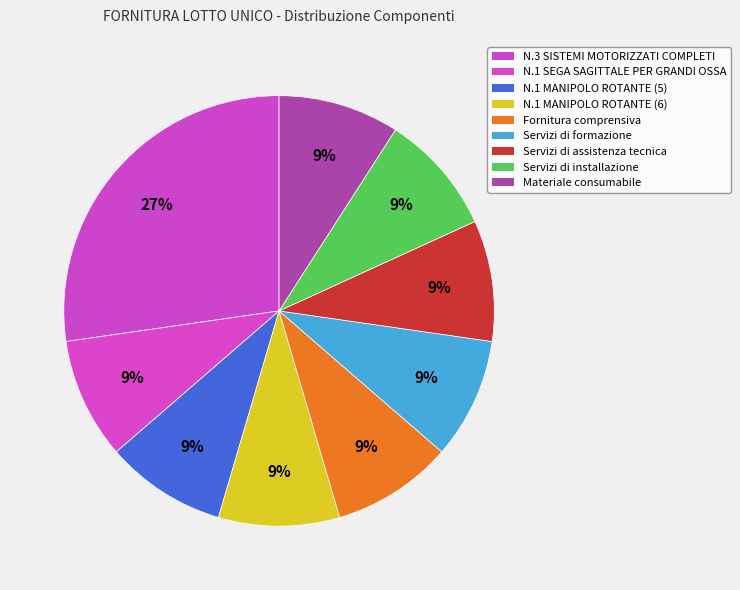

What percentage is the Fornitura comprensiva slice, to the nearest percent?

9%